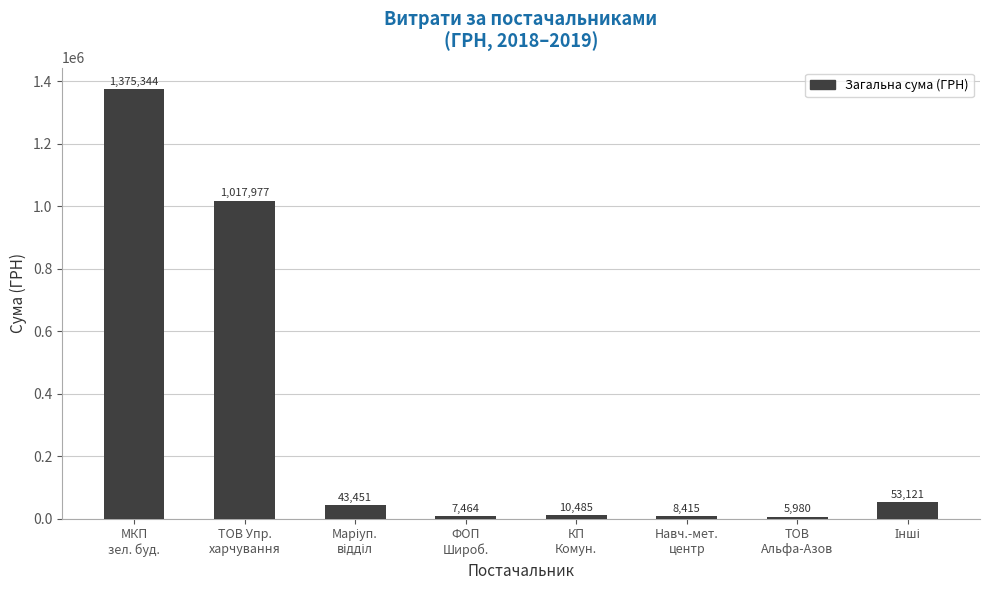

Which label corresponds to the largest value in the chart?

МКП
зел. буд.